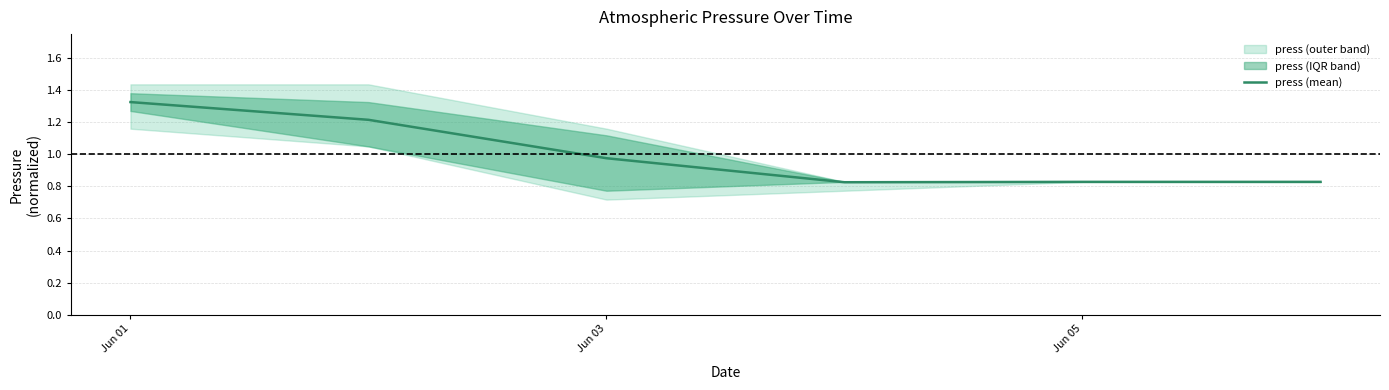

At which label does press (mean) reach its peak?

Jun 01